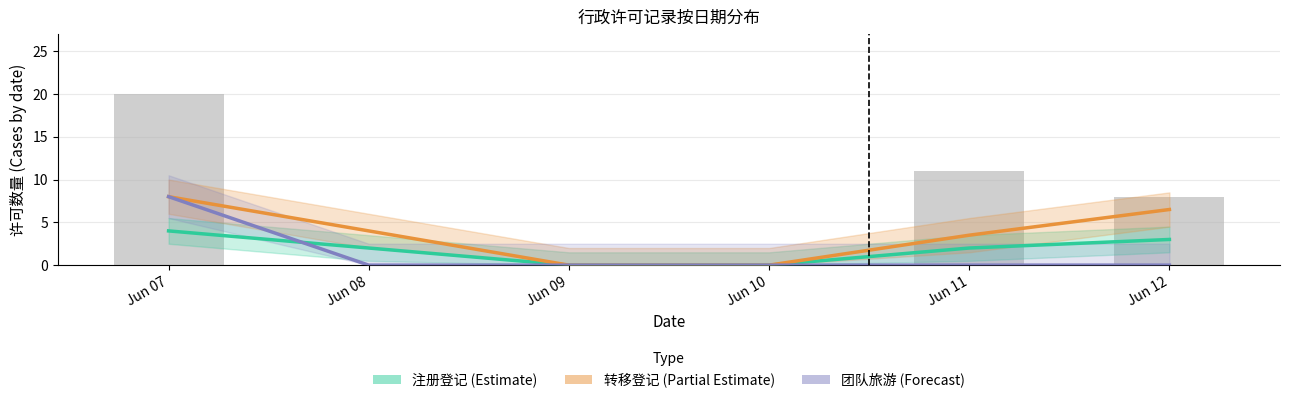

What is the sum of the 注册登记 (Estimate) values at Jun 12 and Jun 11?

5.0